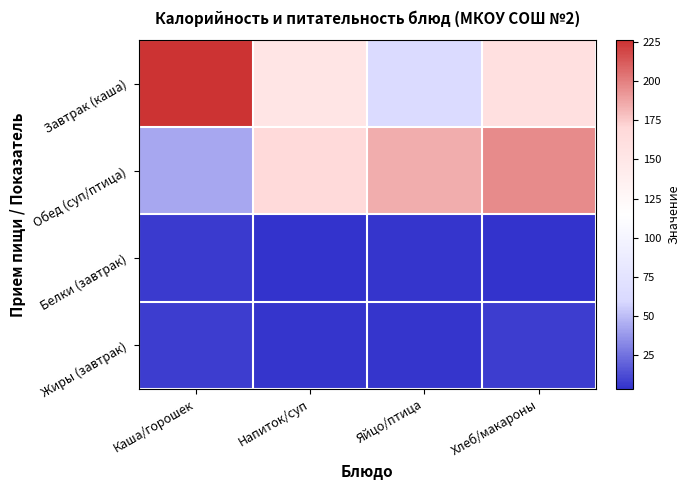

Which series changed the most between Напиток/суп and Яйцо/птица?

Завтрак (каша)